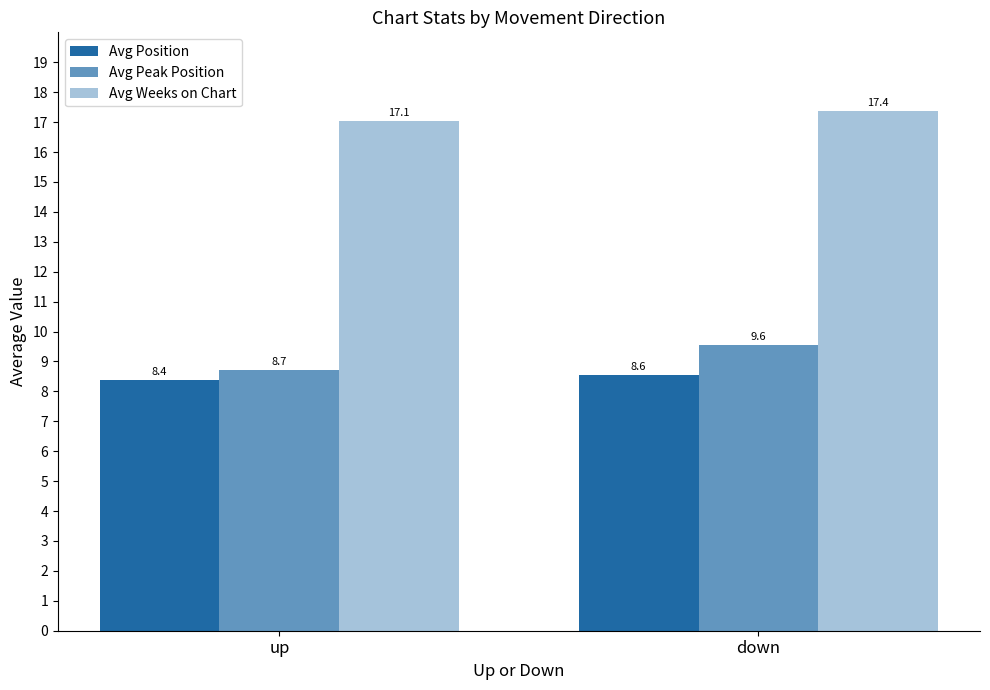

At which label is Avg Peak Position closest to 9?

up